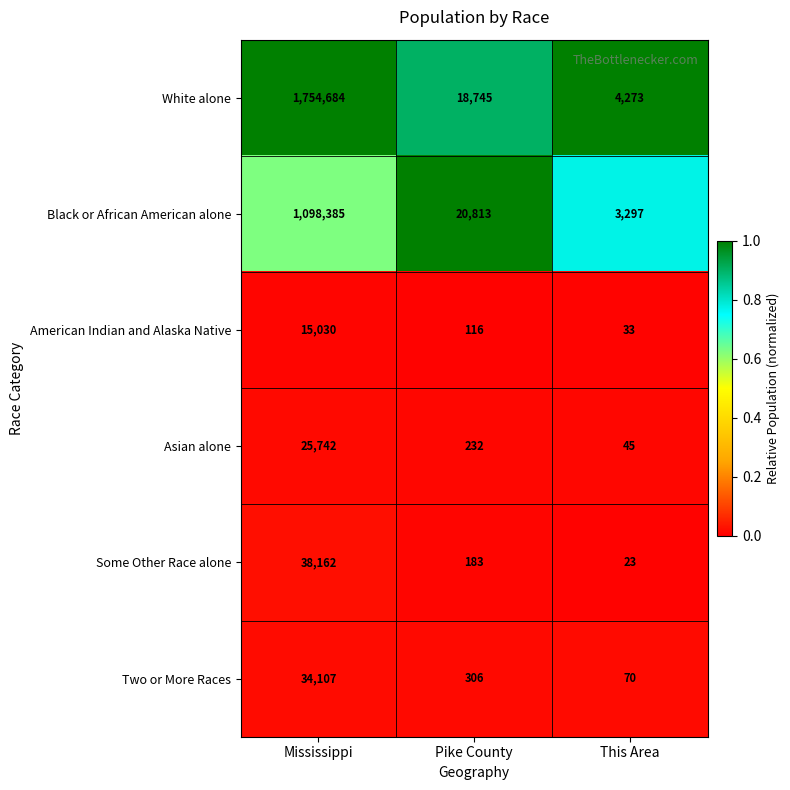

Rank the categories by Black or African American alone value from highest to lowest.

Mississippi, Pike County, This Area